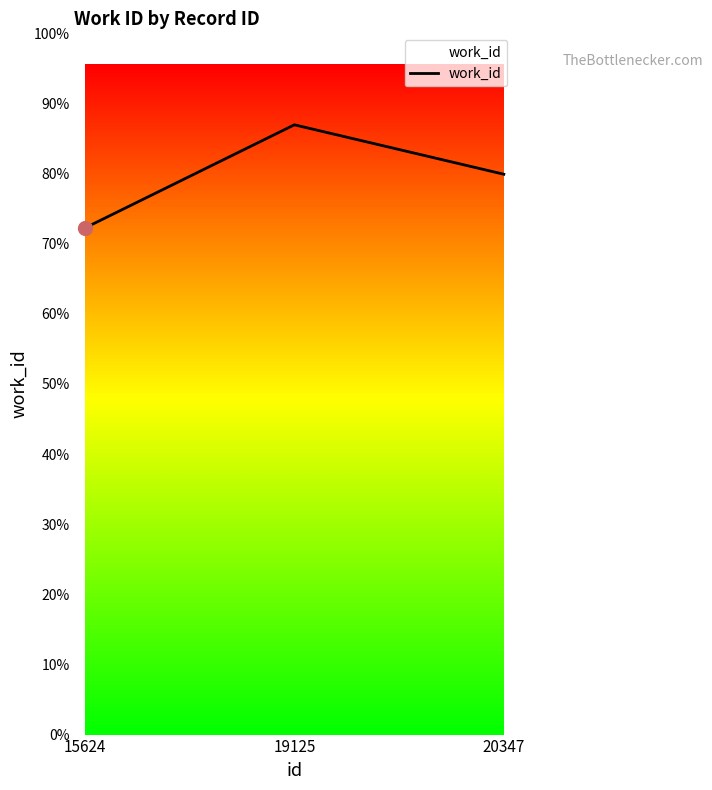

List the labels in order of value, largest first.

19125, 20347, 15624